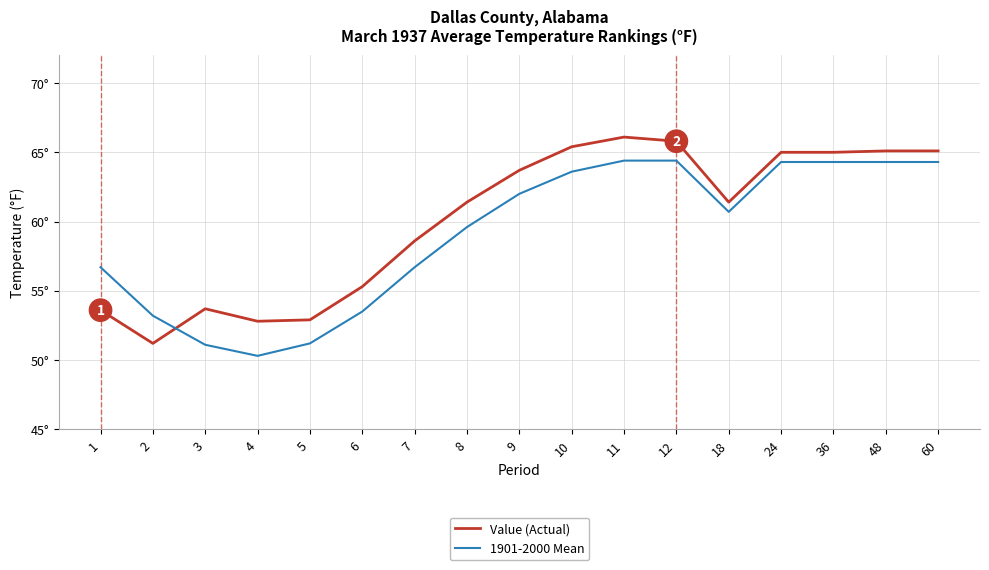

At which category is the sum across all series the highest?

11